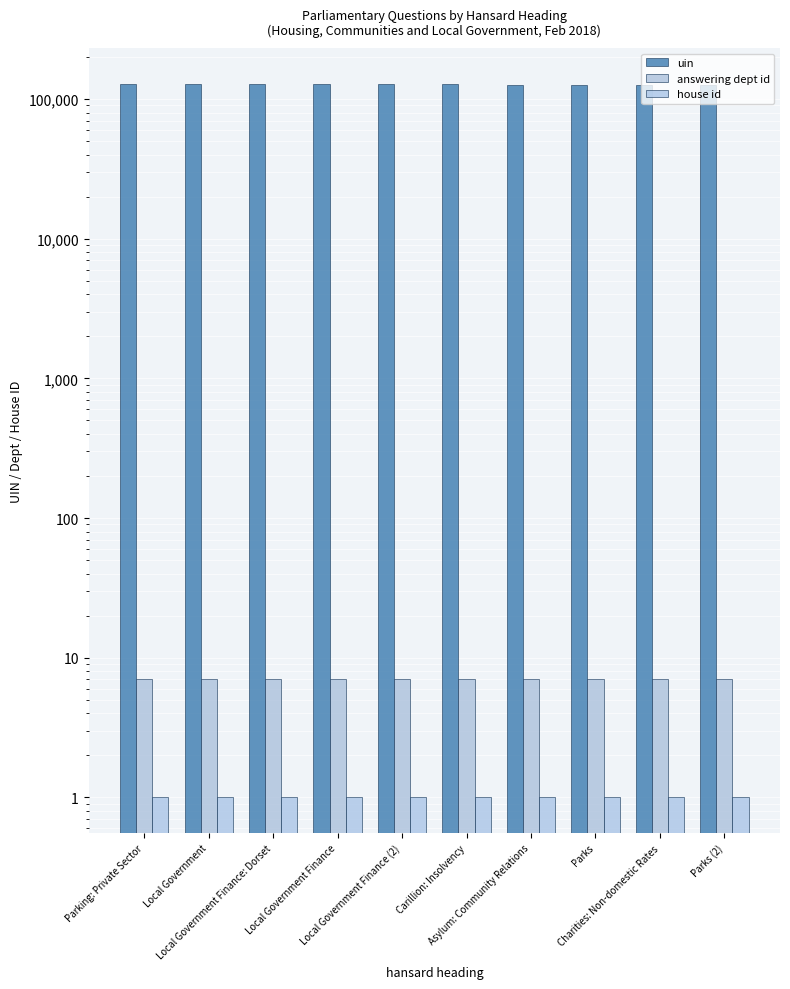

True or false: answering dept id has a value of 7 at Parks.

True